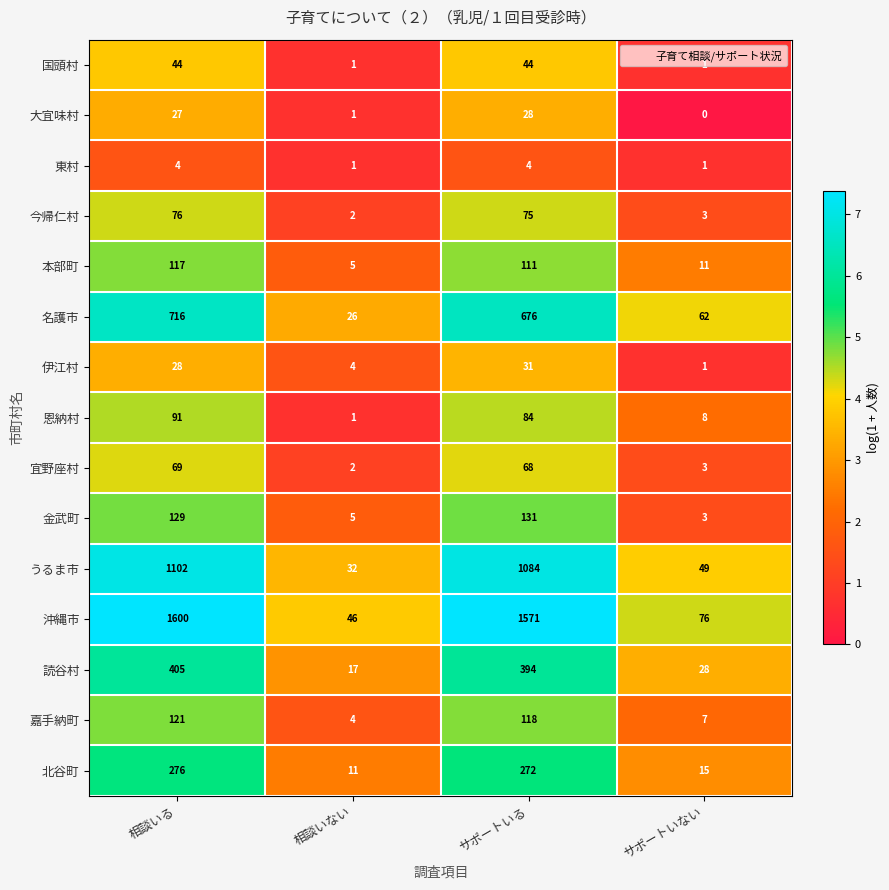

The 本部町 series shows 117 at 相談いる. True or false?

True